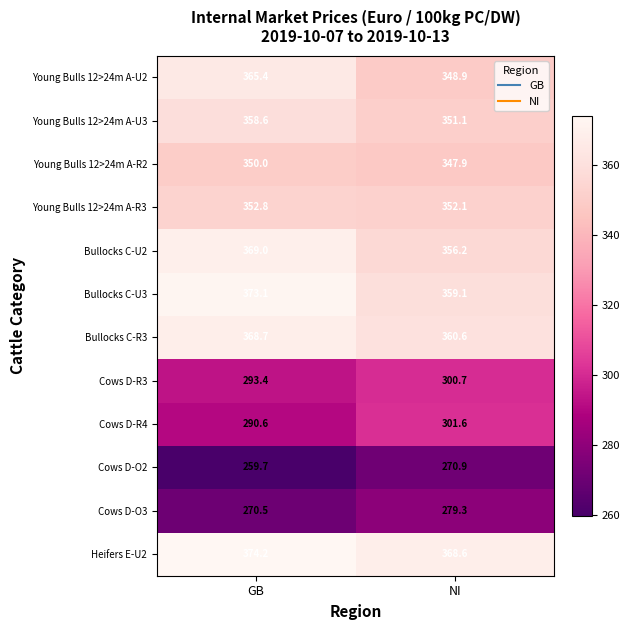

What is the sum of all Bullocks C-R3 values?

729.3